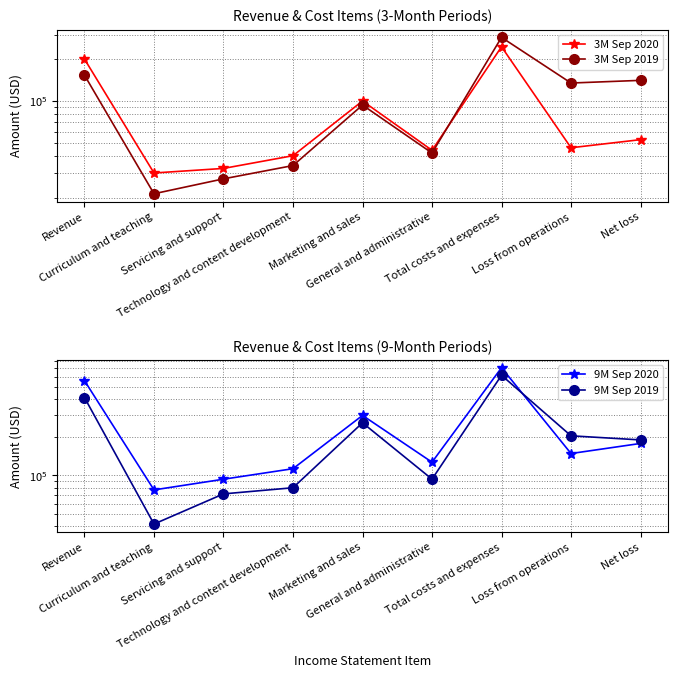

How many data points in 3M Sep 2019 are less than 93521?

4